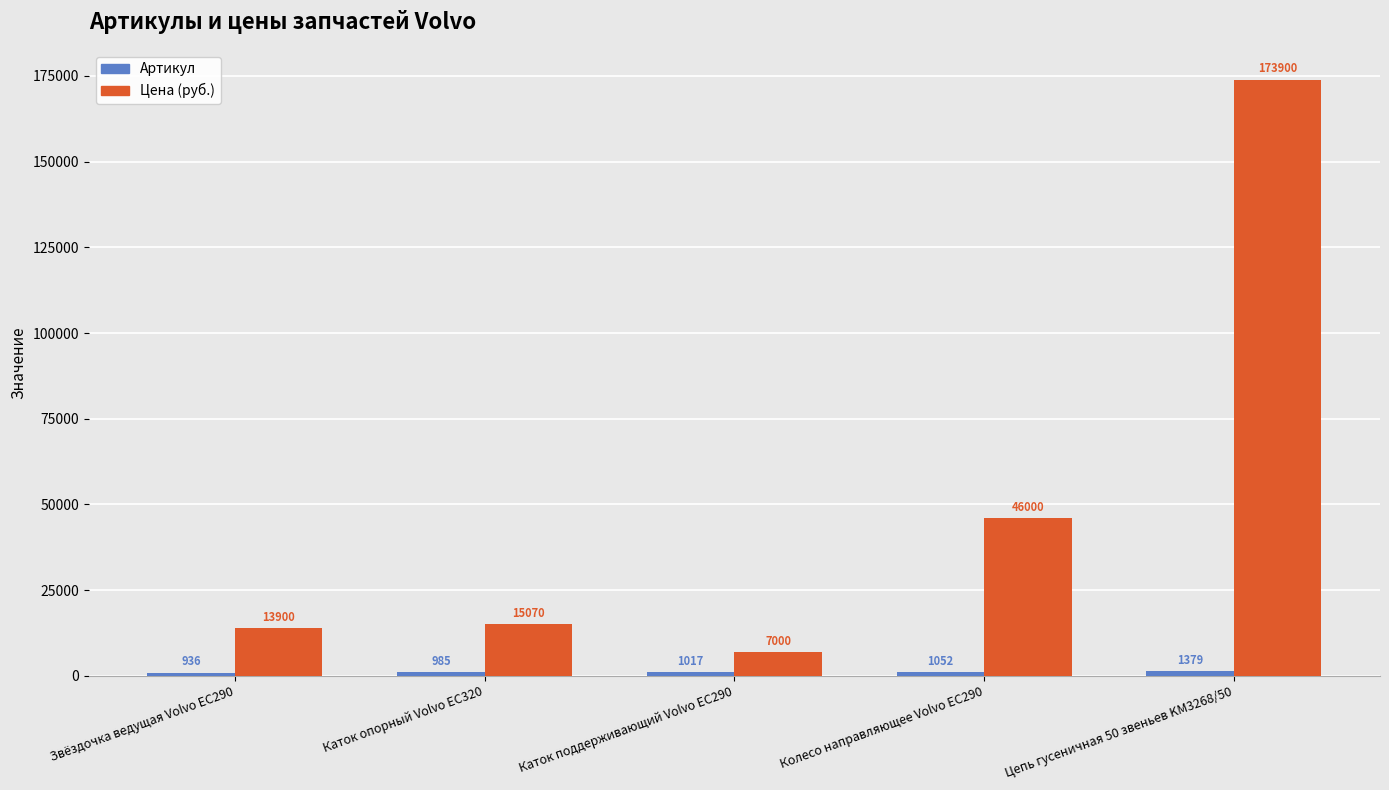

What position from the right is Каток поддерживающий Volvo EC290?

3